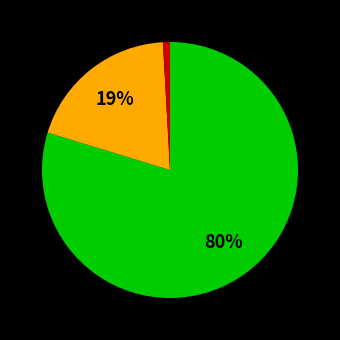

Count the number of slices in the pie.

3